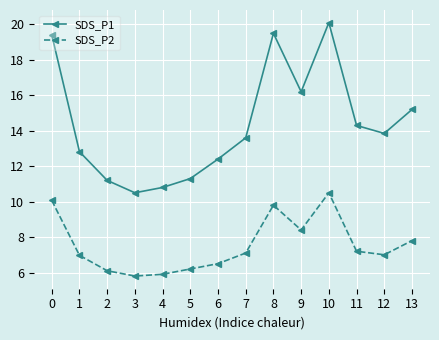

What is the difference between the highest and lowest values at 2?

5.1